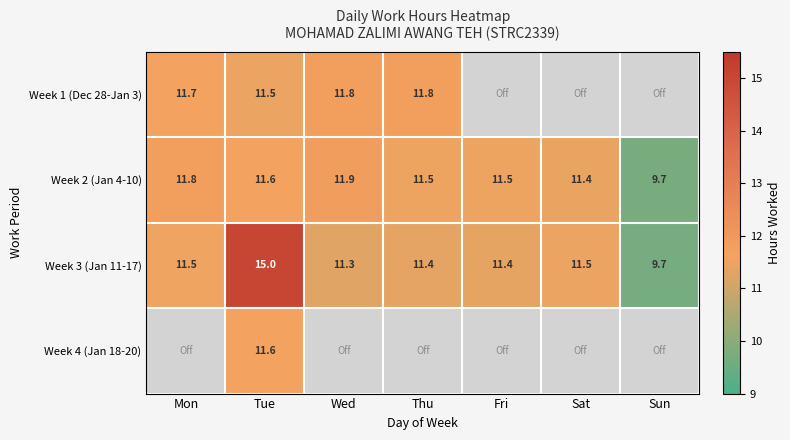

At which label does Week 2 (Jan 4-10) reach its minimum?

Sun